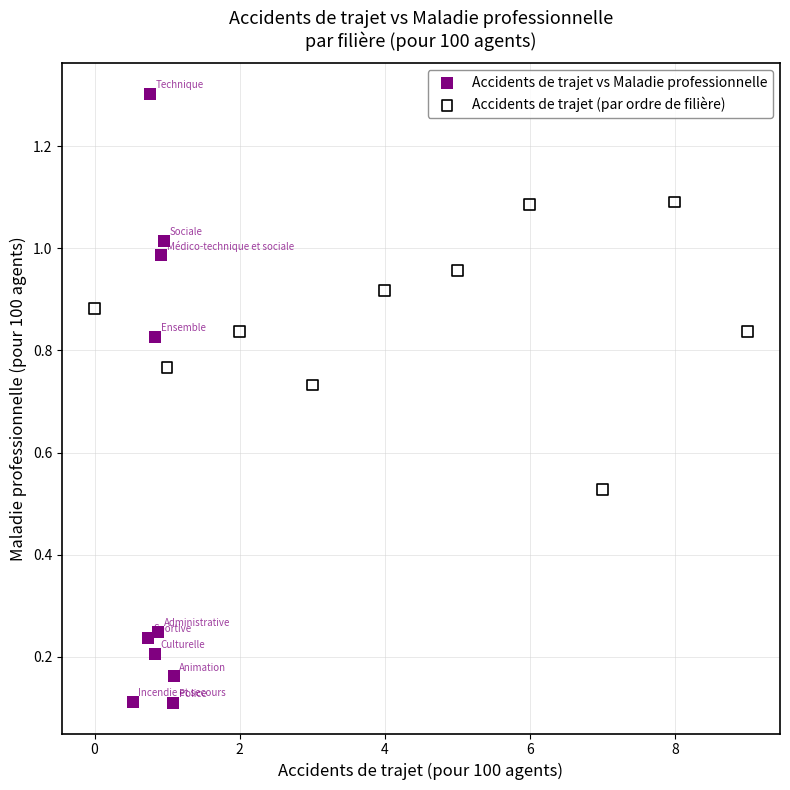

What are all the series names shown in the legend?

Accidents de trajet vs Maladie professionnelle, Accidents de trajet (par ordre de filière)